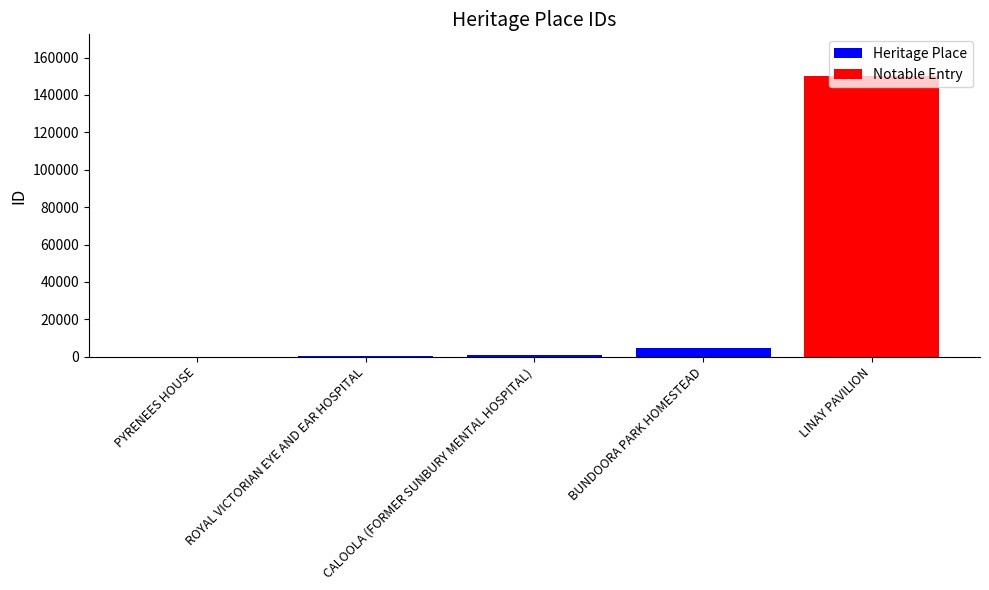

The chart shows a value of 149928 at LINAY PAVILION. True or false?

True